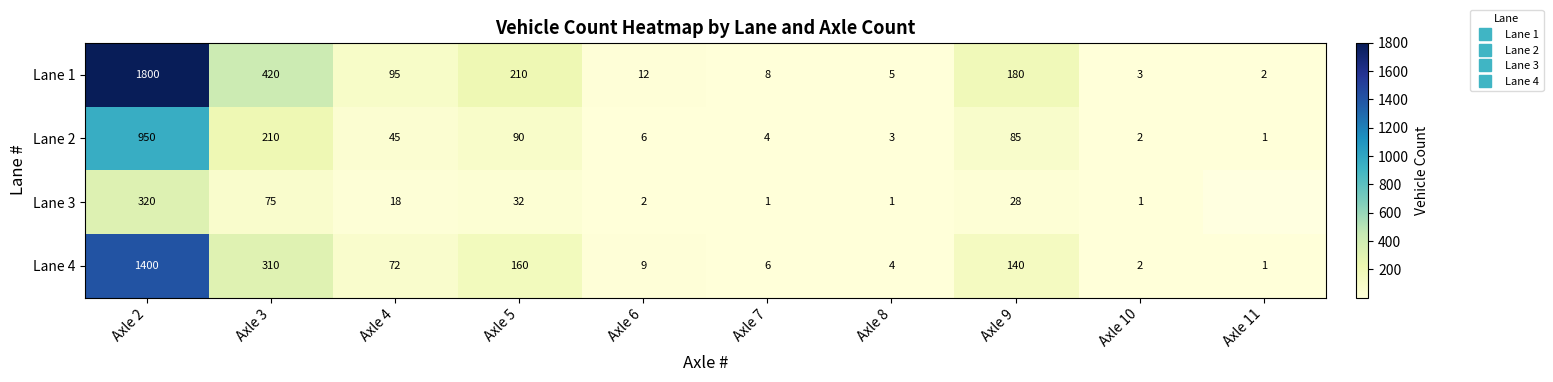

Is it true that Lane 2 equals 950.0 at Axle 2?

True